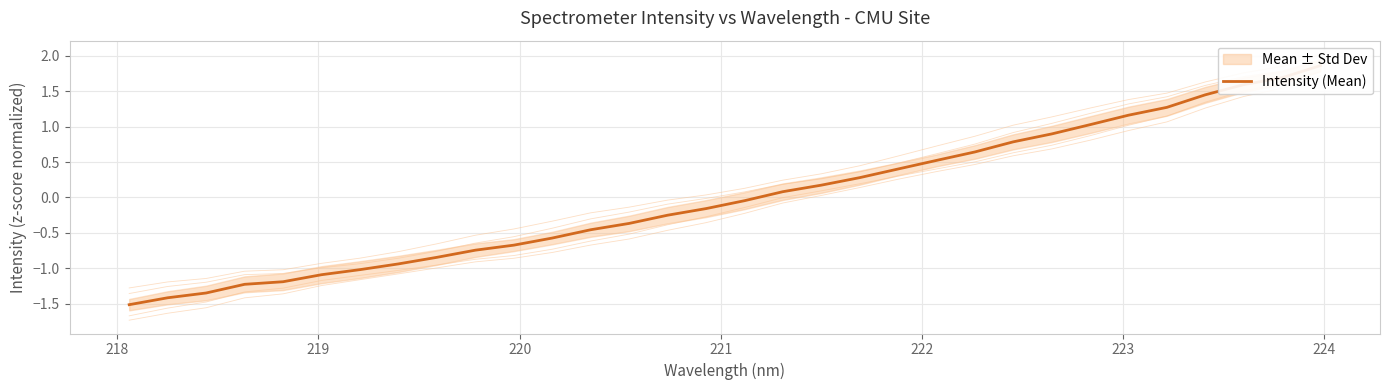

True or false: the data has more than 0 interior local peaks.

False